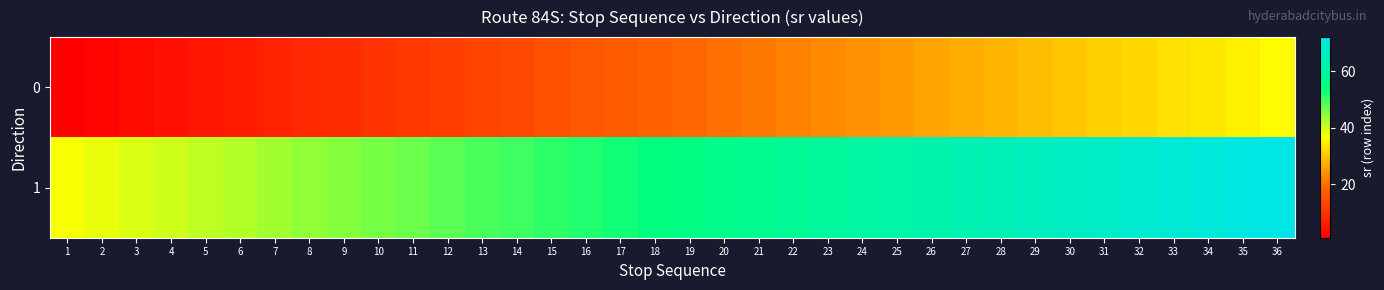

What is the total value across all series at 3?

42